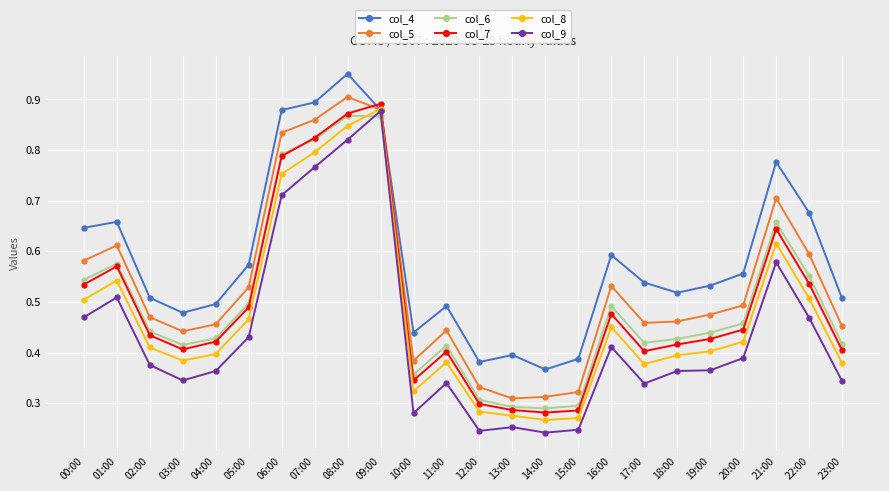

How many data points does each series have?

24